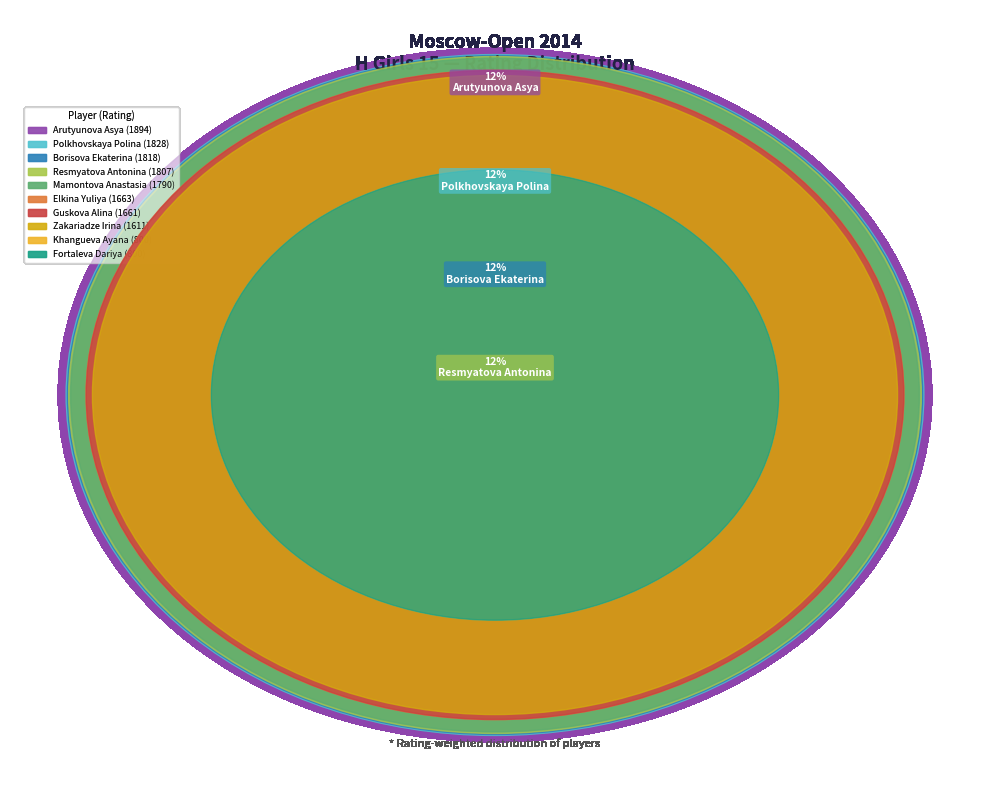

To the nearest percent, what is the difference between the Borisova Ekaterina and Guskova Alina slice percentages?

1%